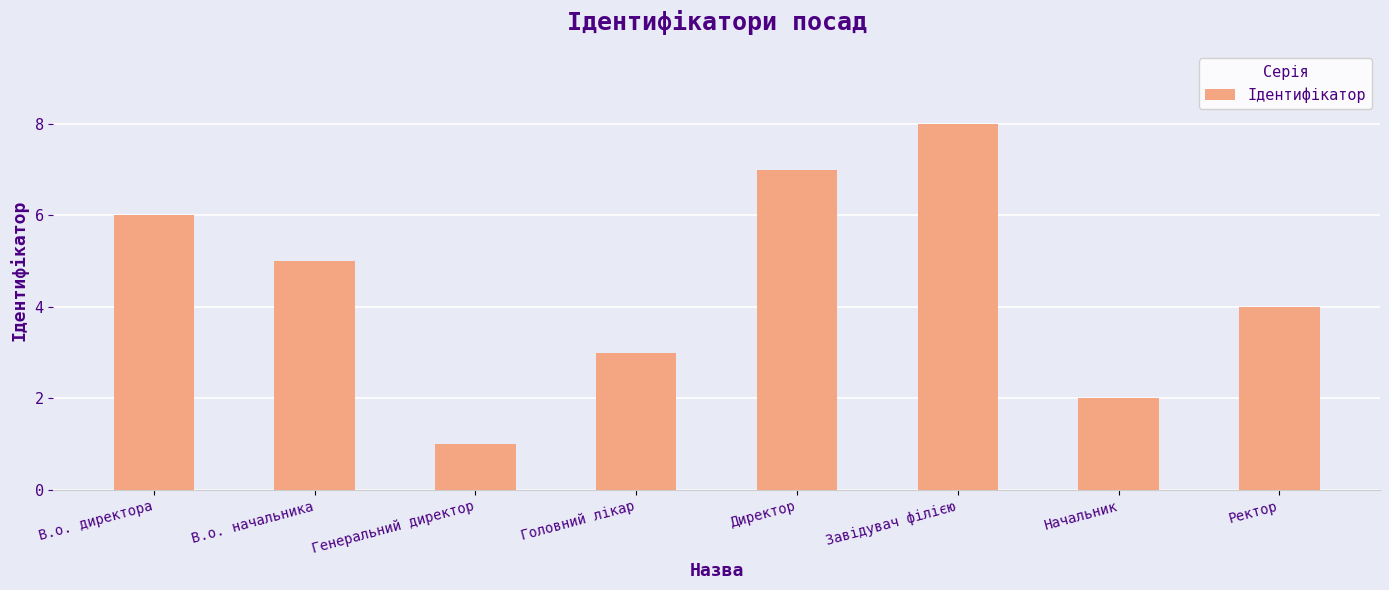

What is the difference between the maximum and second lowest values?

6